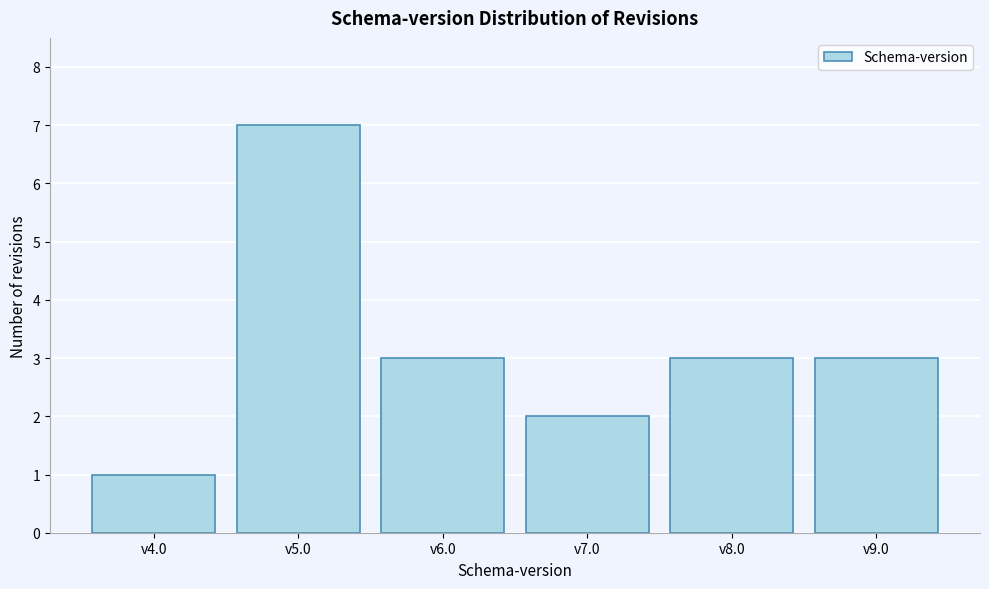

Reading left to right, list all the values displayed in this chart.

1	7	3	2	3	3